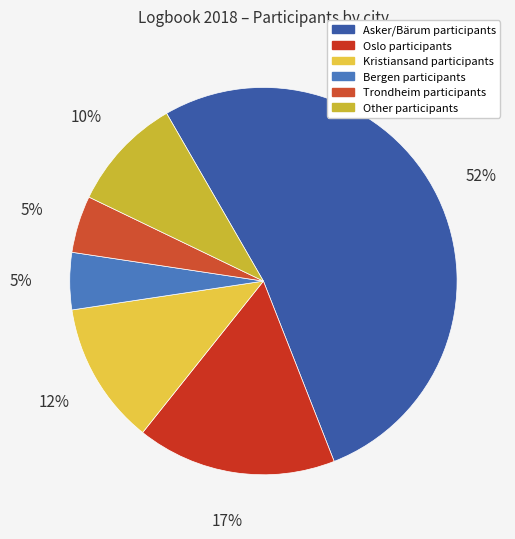

What portion of the pie excludes Asker/Bärum?

47.6%